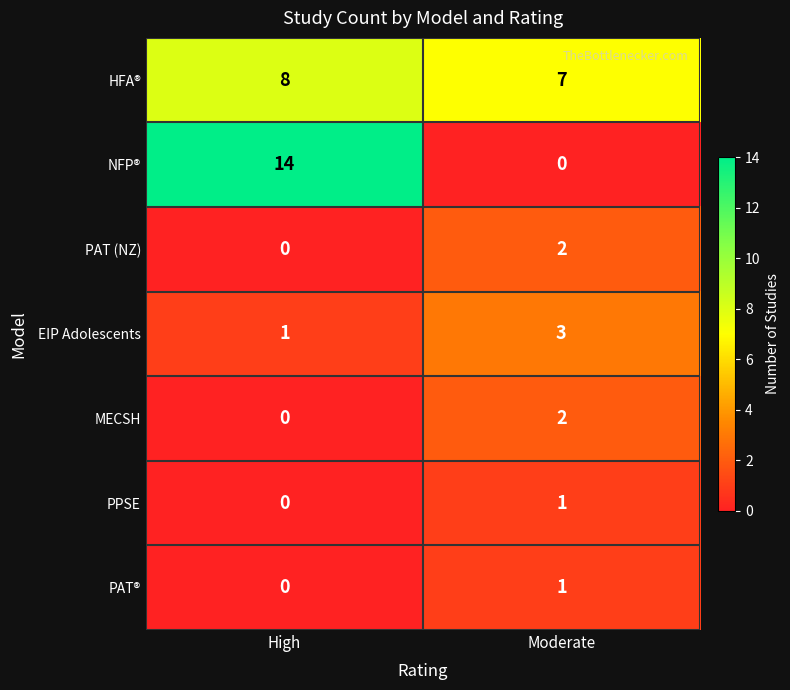

What is the total value across all series at High?

23